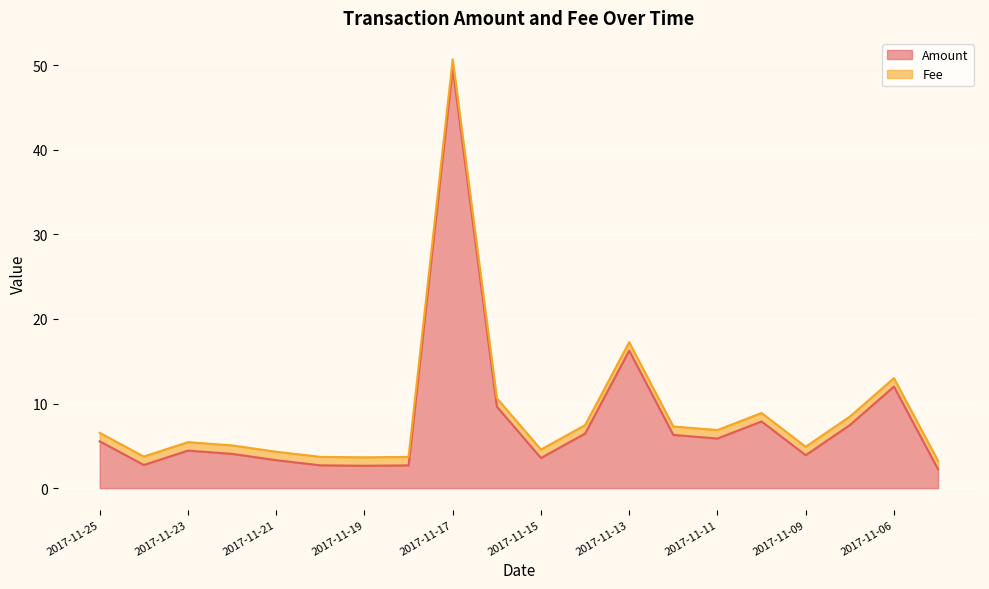

What is the change in value from 2017-11-25 to 2017-11-15?

-2.0